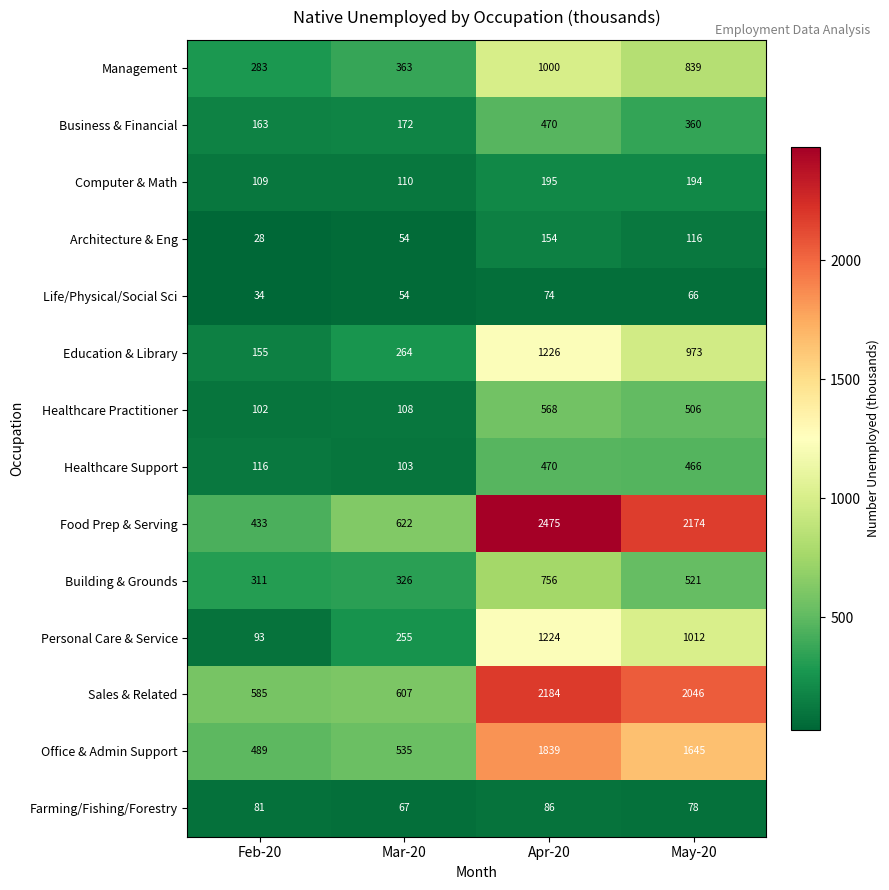

What is the difference between the highest and lowest values at May-20?

2108